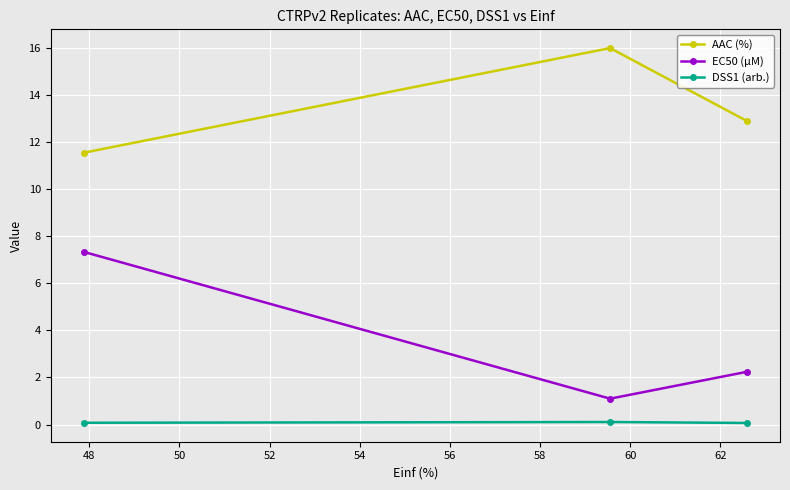

At how many categories does at least one series exceed 3?

3